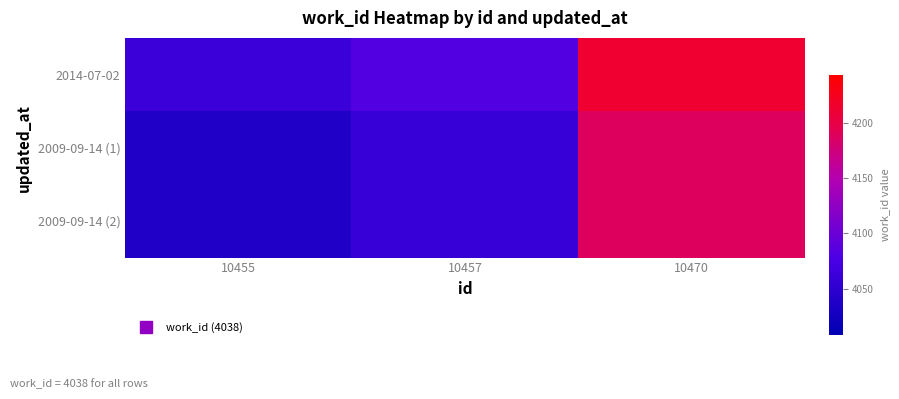

List the series in order of their peak value, highest first.

2014-07-02, 2009-09-14 (1), 2009-09-14 (2)